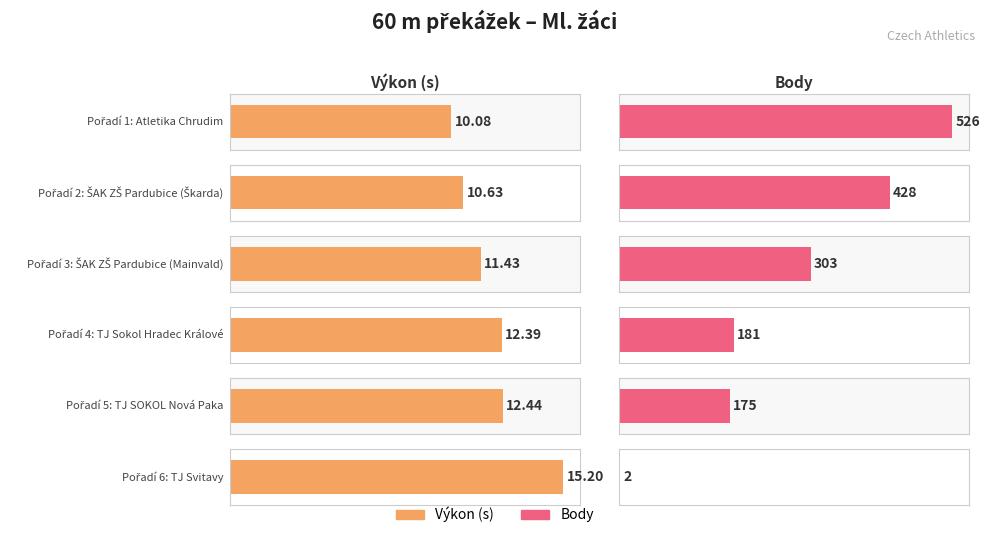

The Výkon series shows 3.1 at Atletika Chrudim. True or false?

False